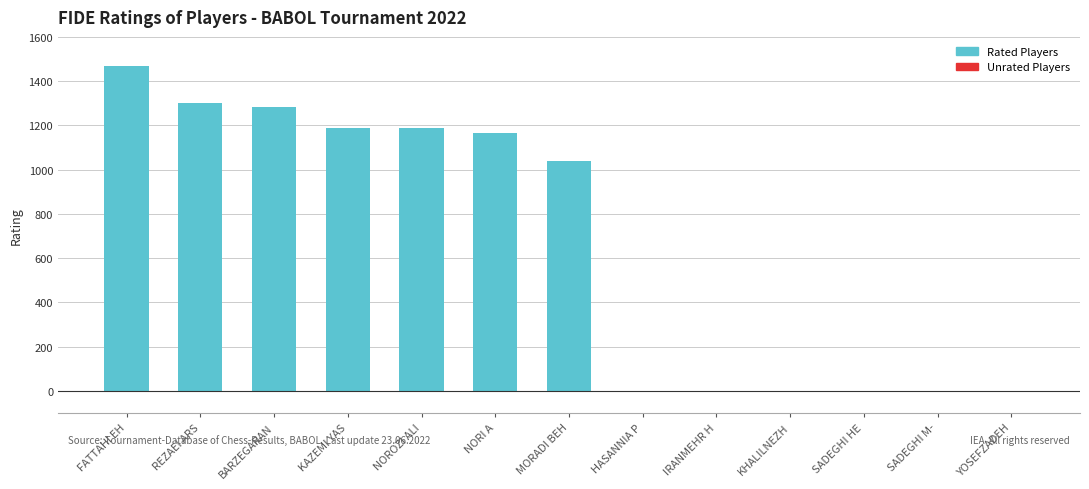

Where does the data first go above 1040?

FATTAHI EH